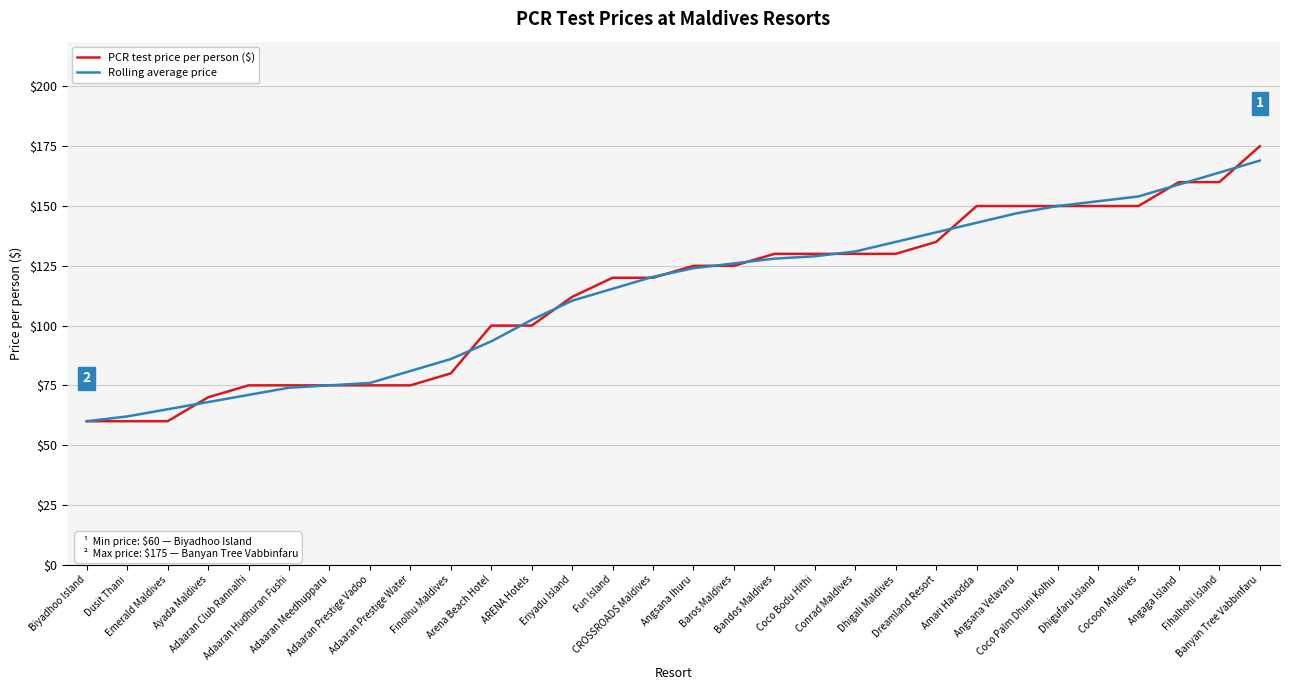

What is the minimum value shown in the chart?

60.0